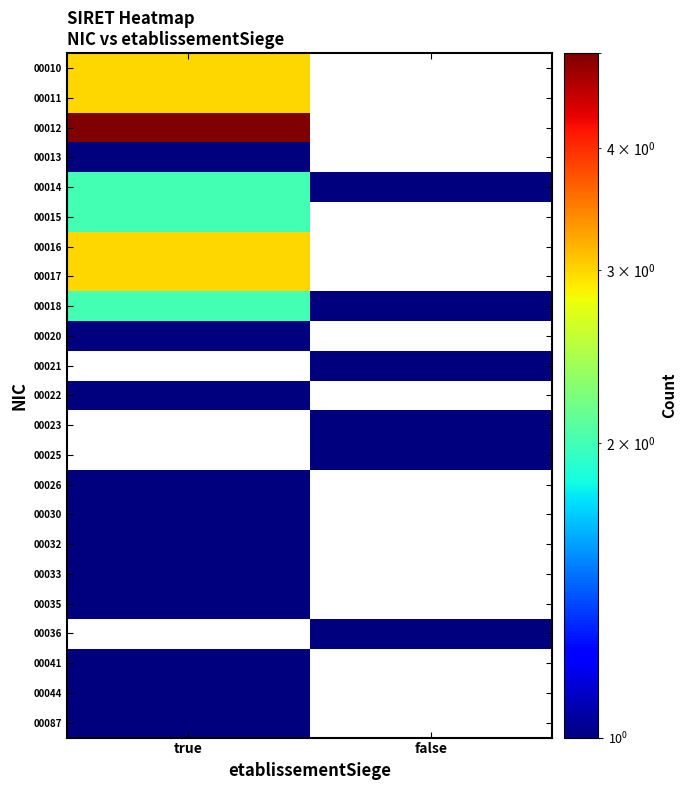

How many data points does each series have?

2